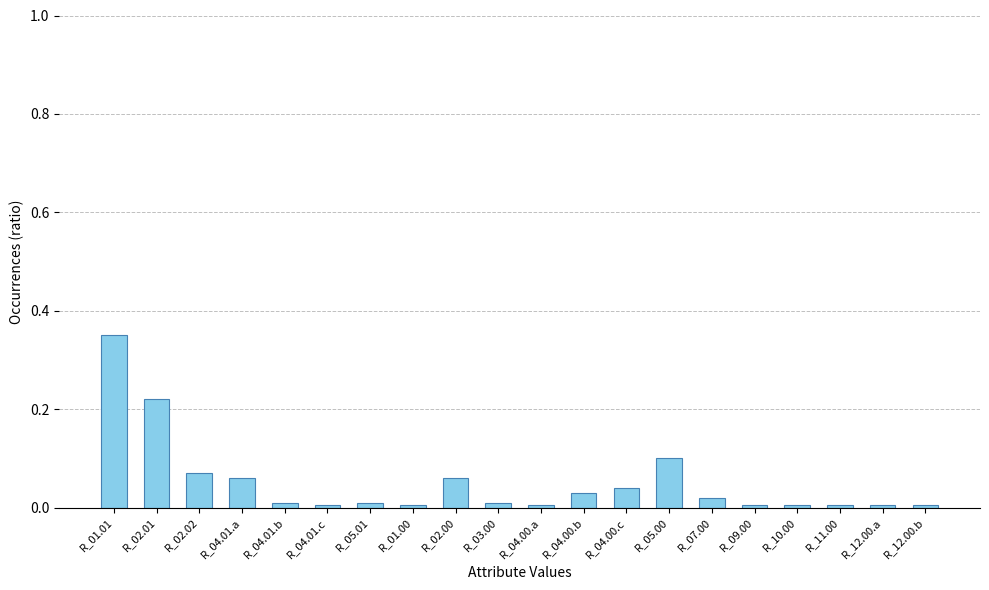

Are the bars grouped side by side (vs. stacked)?

No